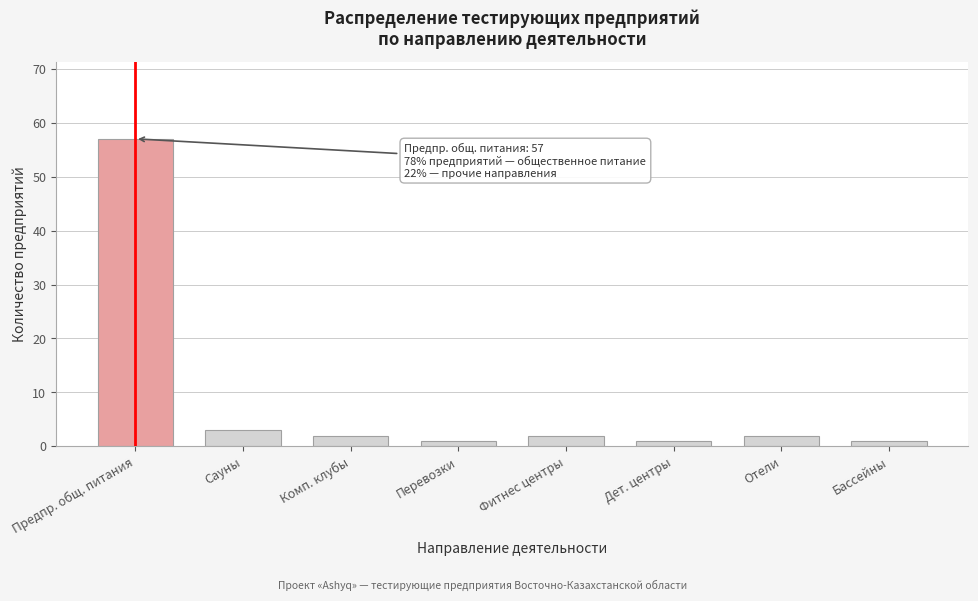

Reading left to right, transcribe all the data shown in this chart.

Предпр. общ. питания=57	Сауны=3	Комп. клубы=2	Перевозки=1	Фитнес центры=2	Дет. центры=1	Отели=2	Бассейны=1